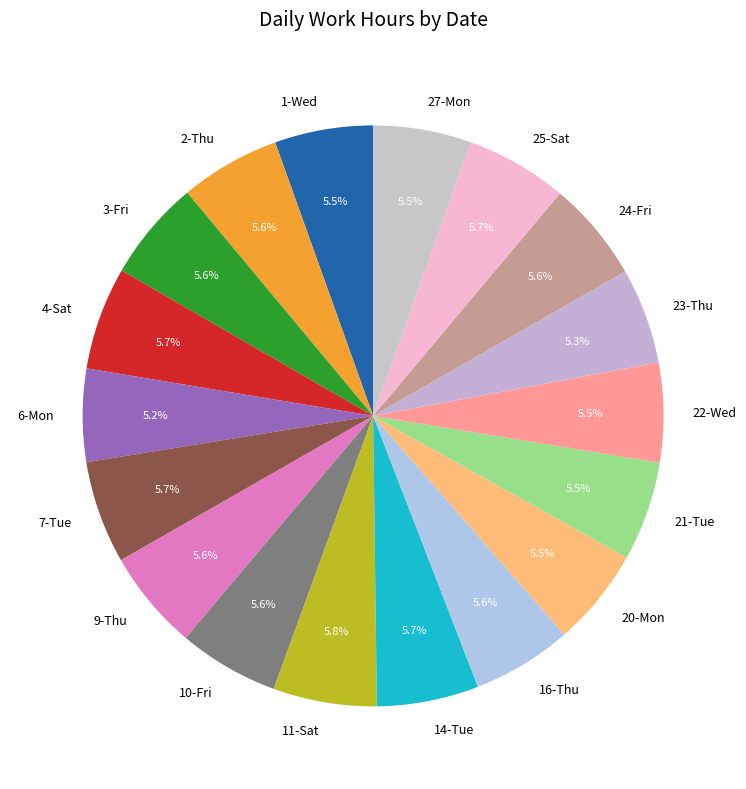

Is the sum of 27-Mon and 3-Fri greater than half?

No